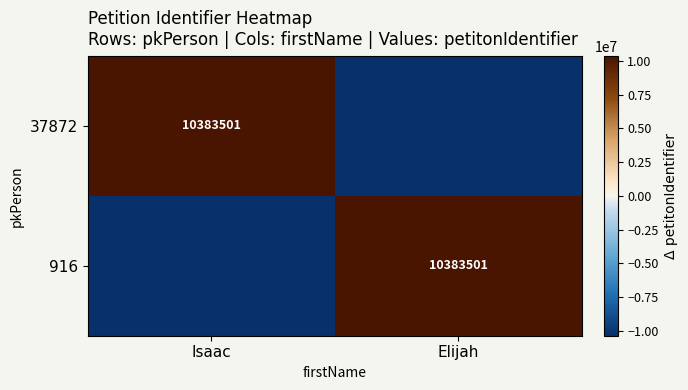

Which has a higher value, Isaac or Elijah?

Isaac